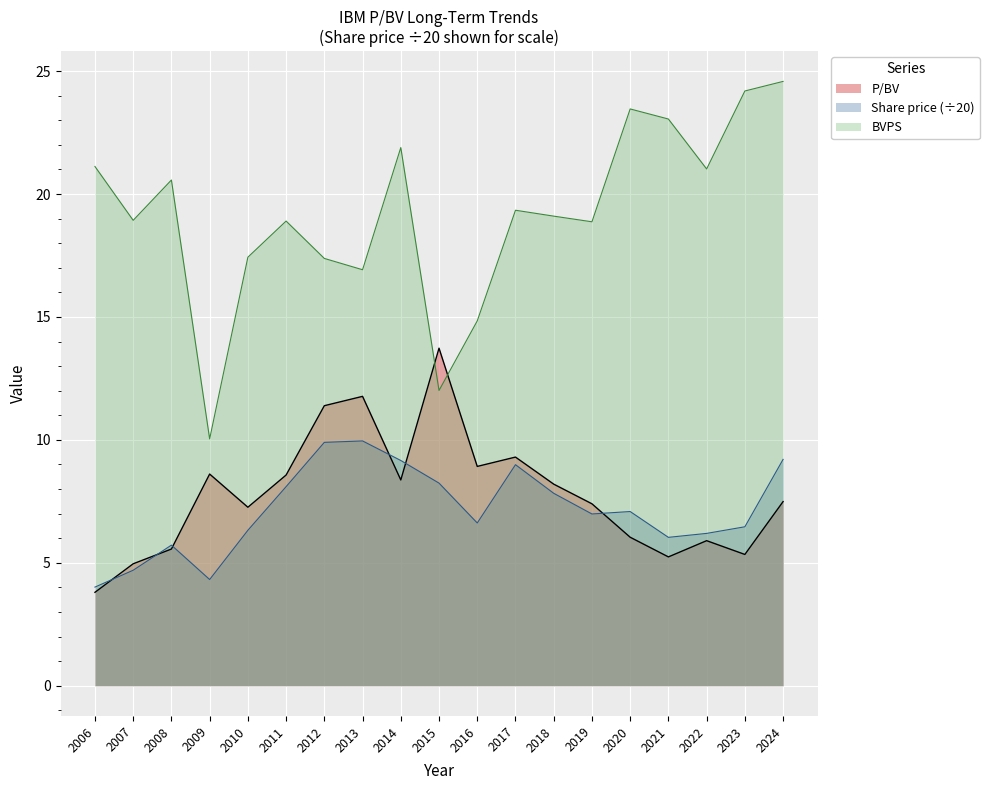

Where is P/BV nearest to the value 8?

2018